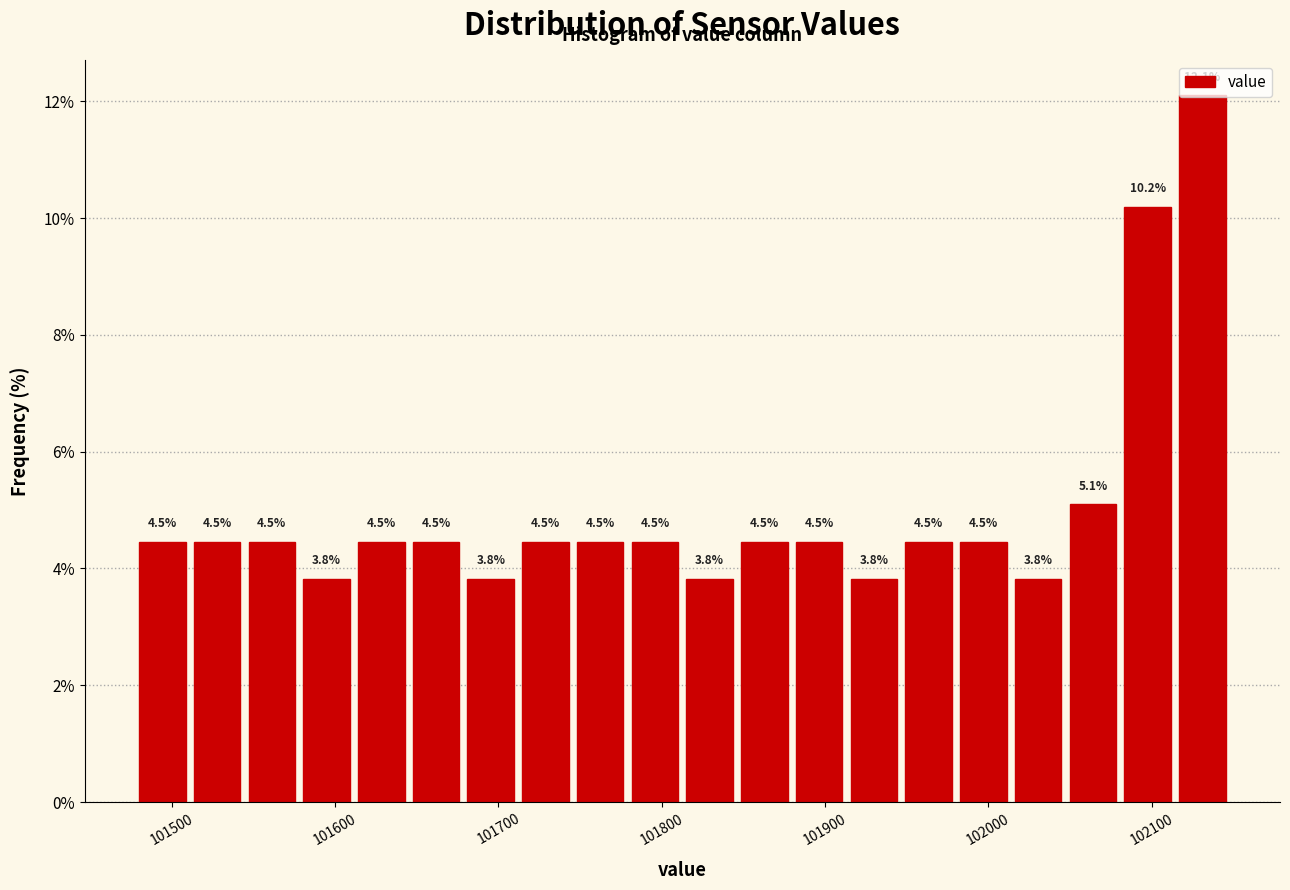

Read against the x-axis, roughly where is the centre of the tallest bar?

102130